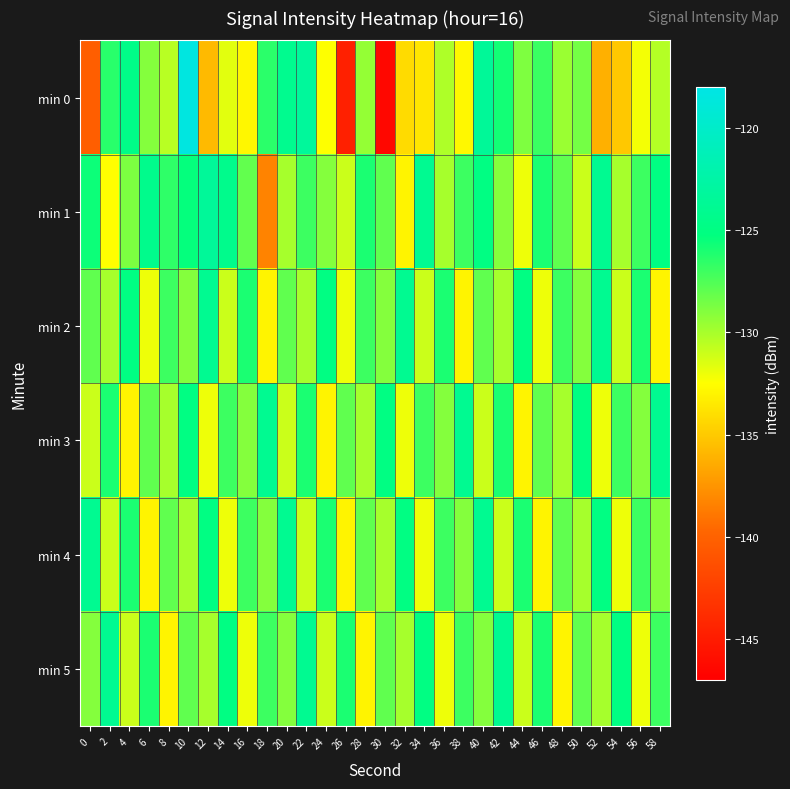

Reading left to right, list all the values displayed in this chart.

min 0: 0=-140.3	2=-126.4	4=-124.6	6=-129.0	8=-130.5	10=-118.4	12=-135.7	14=-131.7	16=-132.8	18=-126.5	20=-124.2	22=-123.3	24=-132.4	26=-144.7	28=-129.5	30=-146.5	32=-134.2	34=-133.7	36=-130.2	38=-132.8	40=-123.5	42=-125.8	44=-128.8	46=-126.9	48=-129.6	50=-128.6	52=-136.2	54=-135.1	56=-132.2	58=-130.4
min 1: 0=-125.6	2=-132.5	4=-128.8	6=-124.3	8=-126.6	10=-125.4	12=-123.4	14=-124.3	16=-128.1	18=-138.4	20=-130.0	22=-127.0	24=-129.0	26=-131.0	28=-126.0	30=-128.0	32=-133.0	34=-124.0	36=-130.0	38=-127.0	40=-125.0	42=-129.0	44=-132.0	46=-126.0	48=-128.0	50=-131.0	52=-124.0	54=-130.0	56=-127.0	58=-125.0
min 2: 0=-128.0	2=-130.0	4=-125.0	6=-132.0	8=-127.0	10=-129.0	12=-124.0	14=-131.0	16=-126.0	18=-133.0	20=-128.0	22=-130.0	24=-125.0	26=-132.0	28=-127.0	30=-129.0	32=-124.0	34=-131.0	36=-126.0	38=-133.0	40=-128.0	42=-130.0	44=-125.0	46=-132.0	48=-127.0	50=-129.0	52=-124.0	54=-131.0	56=-126.0	58=-133.0
min 3: 0=-131.0	2=-126.0	4=-133.0	6=-128.0	8=-130.0	10=-125.0	12=-132.0	14=-127.0	16=-129.0	18=-124.0	20=-131.0	22=-126.0	24=-133.0	26=-128.0	28=-130.0	30=-125.0	32=-132.0	34=-127.0	36=-129.0	38=-124.0	40=-131.0	42=-126.0	44=-133.0	46=-128.0	48=-130.0	50=-125.0	52=-132.0	54=-127.0	56=-129.0	58=-124.0
min 4: 0=-124.0	2=-131.0	4=-126.0	6=-133.0	8=-128.0	10=-130.0	12=-125.0	14=-132.0	16=-127.0	18=-129.0	20=-124.0	22=-131.0	24=-126.0	26=-133.0	28=-128.0	30=-130.0	32=-125.0	34=-132.0	36=-127.0	38=-129.0	40=-124.0	42=-131.0	44=-126.0	46=-133.0	48=-128.0	50=-130.0	52=-125.0	54=-132.0	56=-127.0	58=-129.0
min 5: 0=-129.0	2=-124.0	4=-131.0	6=-126.0	8=-133.0	10=-128.0	12=-130.0	14=-125.0	16=-132.0	18=-127.0	20=-129.0	22=-124.0	24=-131.0	26=-126.0	28=-133.0	30=-128.0	32=-130.0	34=-125.0	36=-132.0	38=-127.0	40=-129.0	42=-124.0	44=-131.0	46=-126.0	48=-133.0	50=-128.0	52=-130.0	54=-125.0	56=-132.0	58=-127.0